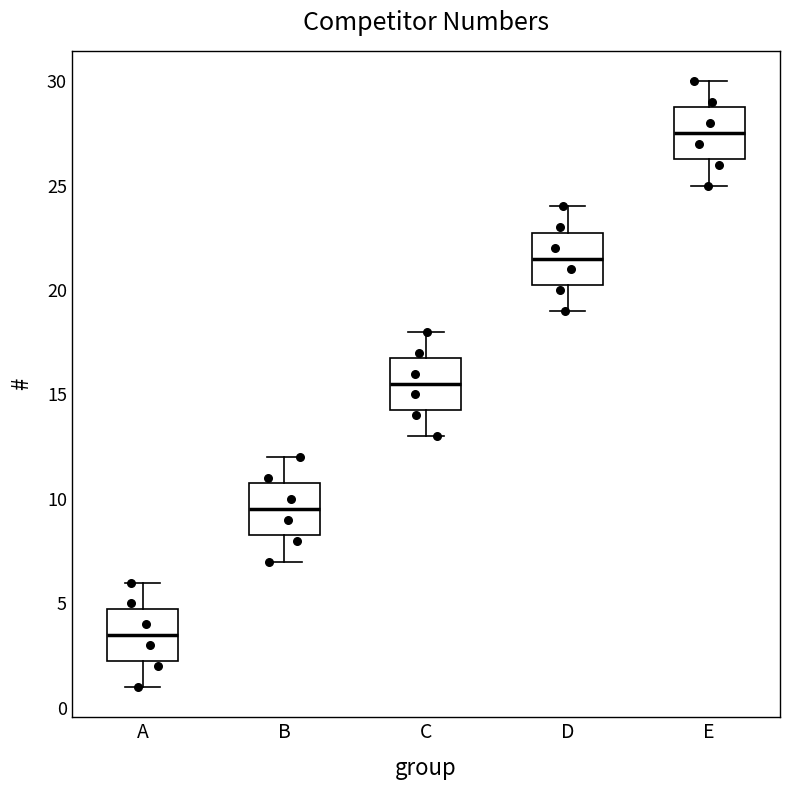

Which box's median line is the lowest?

A